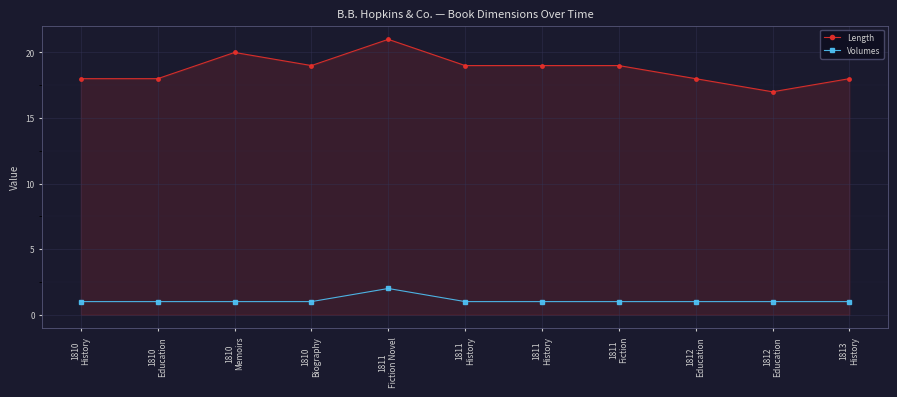

How many lines are shown in the chart?

2